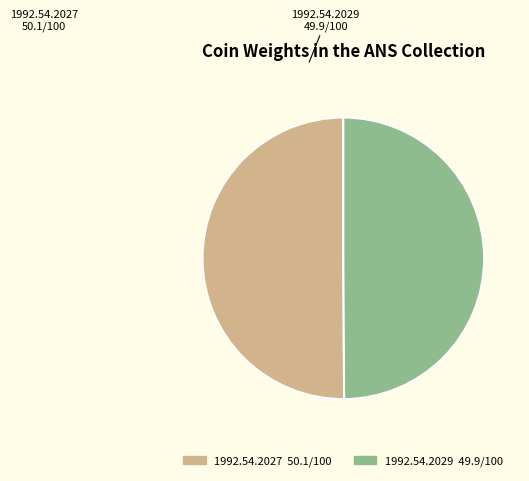

Is the sum of 1992.54.2027 and 1992.54.2029 greater than half?

Yes